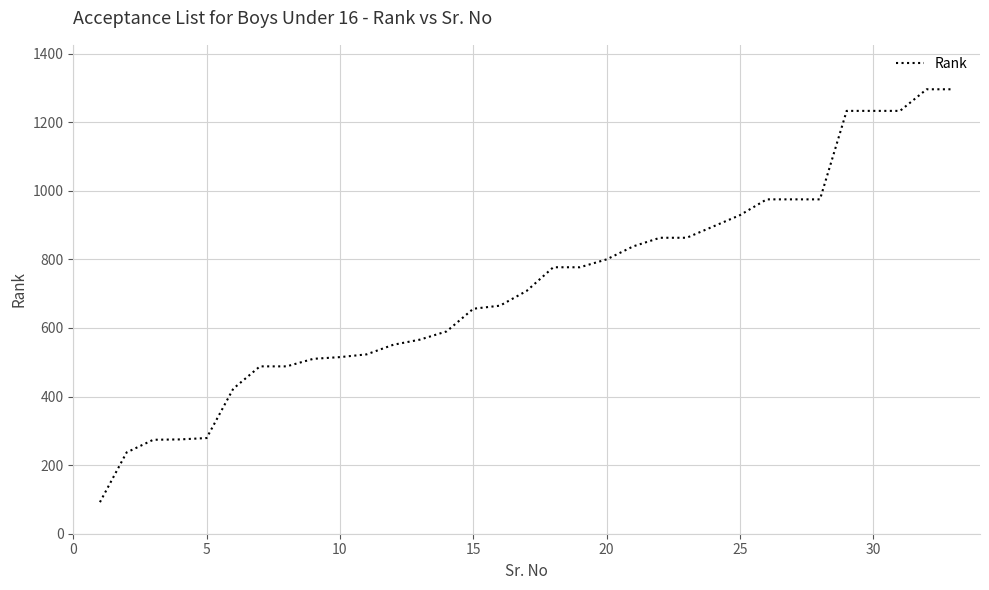

What is the greatest value displayed?

1296